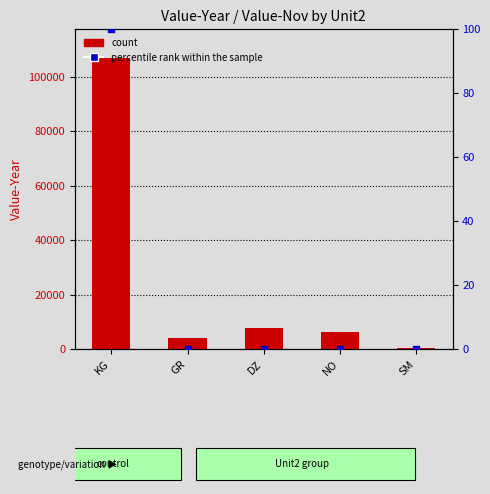

Which series has the largest Y range (max minus min)?

count